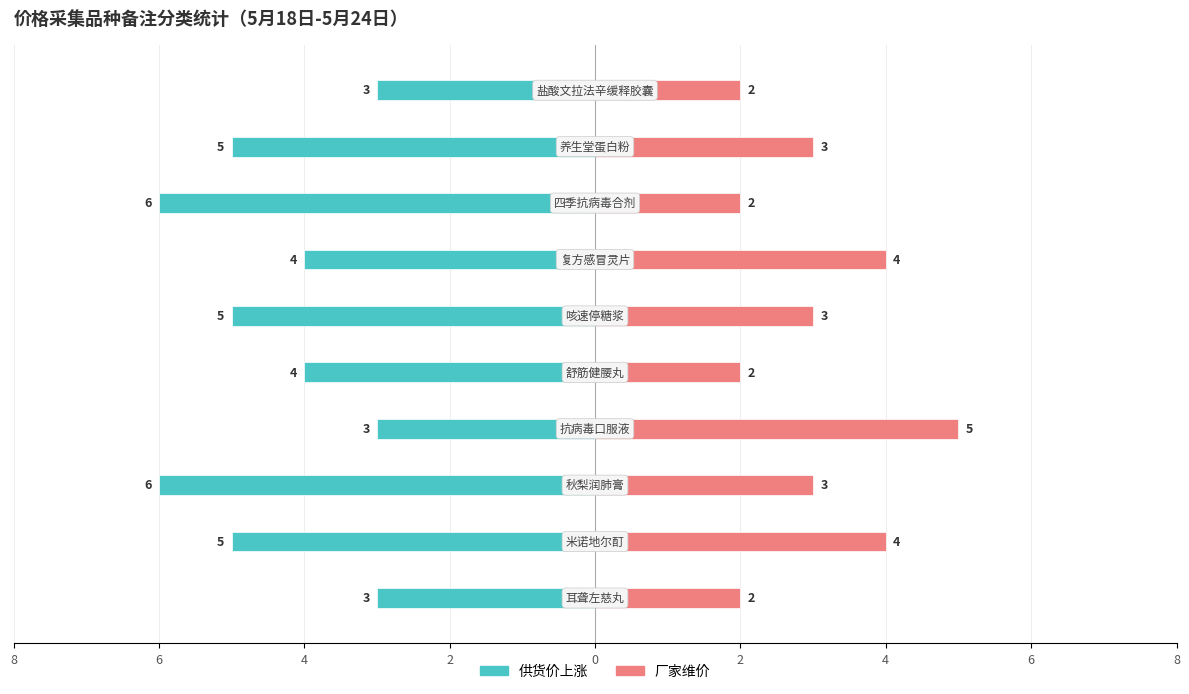

At how many categories does at least one series exceed 0?

10